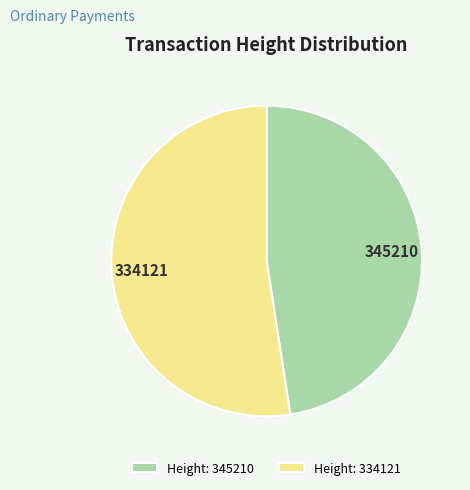

True or false: 345210 accounts for 48% of the total.

True